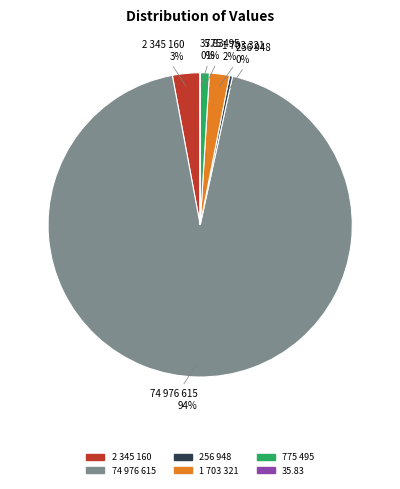

True or false: 256 948 accounts for 14% of the total.

False